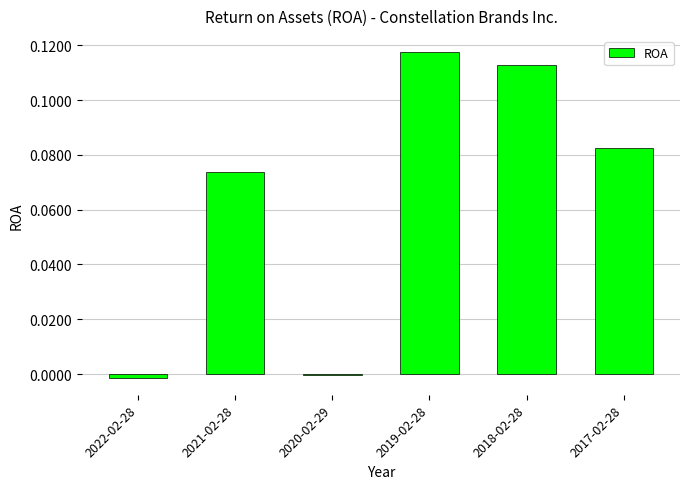

True or false: the data shows -0.0 at 2020-02-29.

True